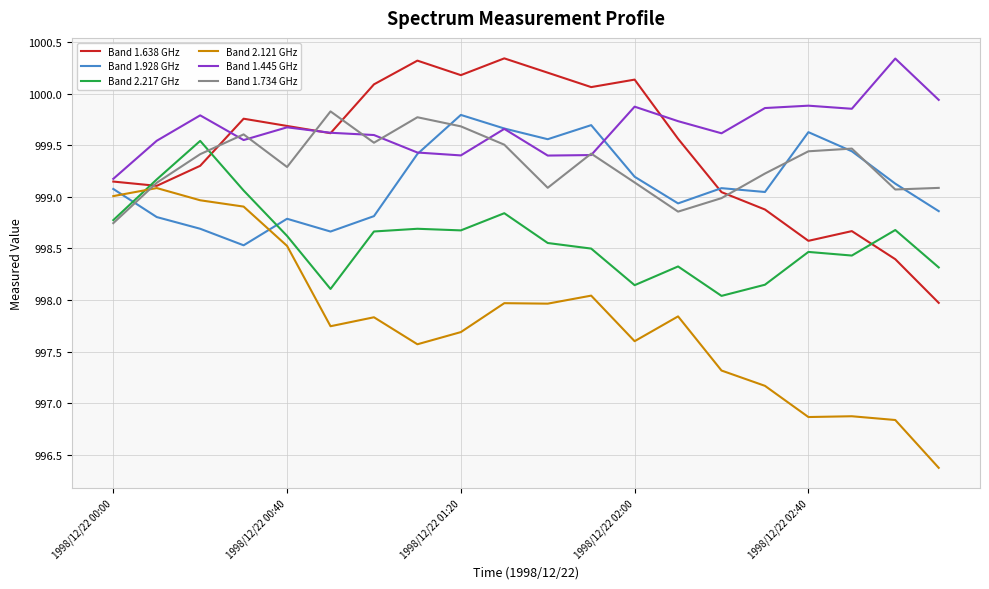

Which series has the largest range (max minus min)?

Band 2.121 GHz